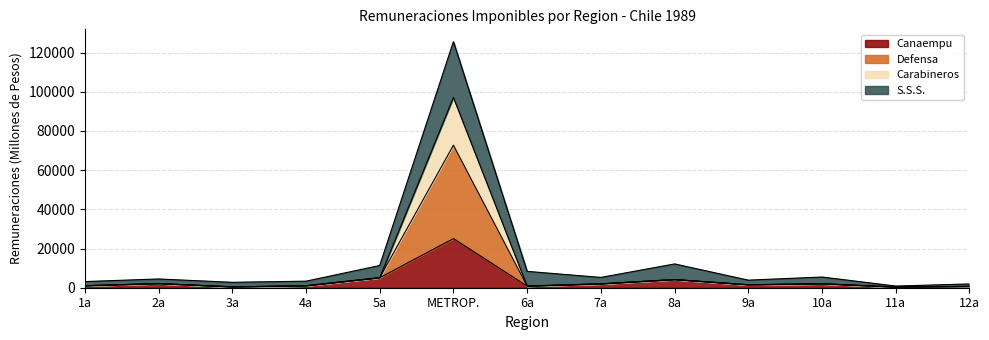

What is the value of the Canaempu point at the 11th from the left?

2015